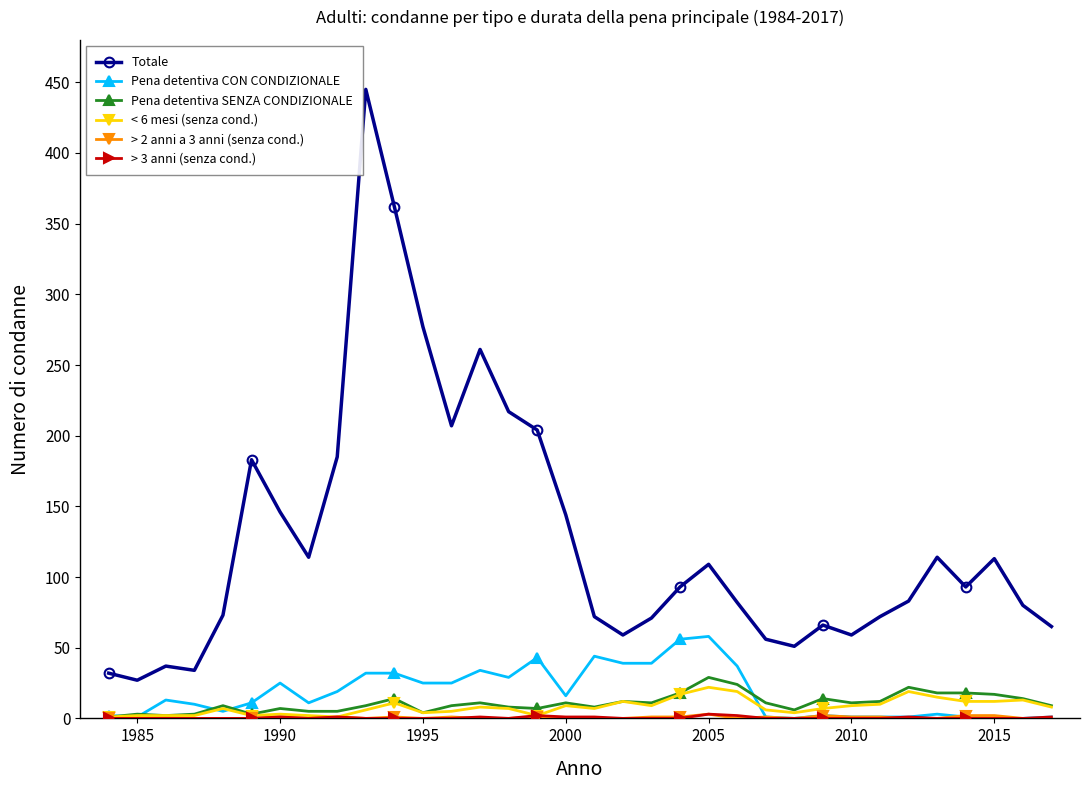

How many data points in Totale are less than 93?

17